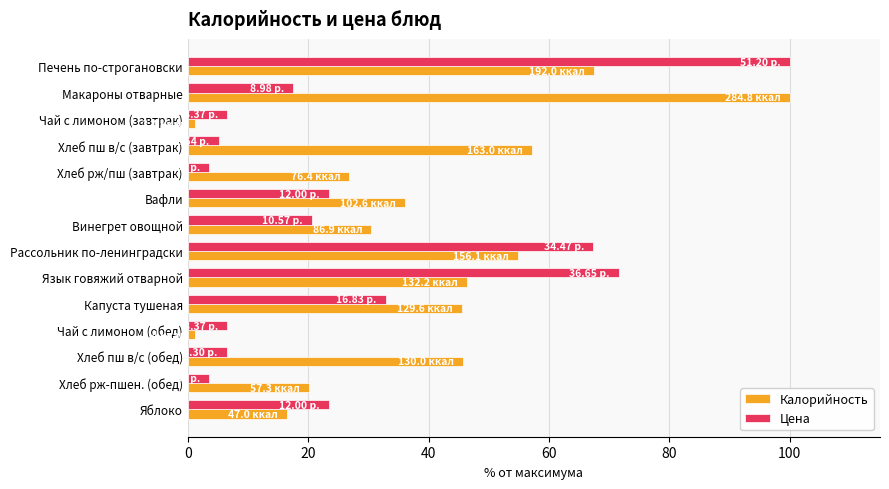

Which category has the highest value in the Цена series?

Печень по-строгановски